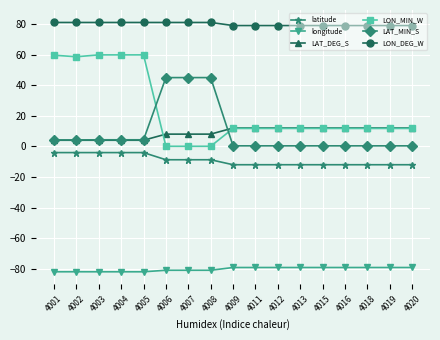

How many lines are shown in the chart?

6